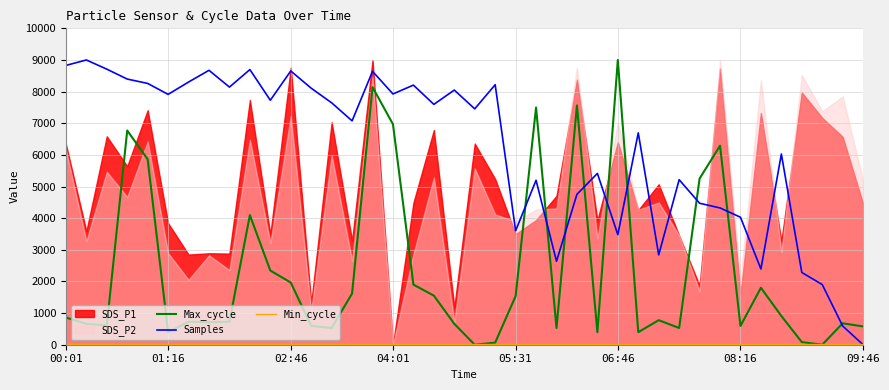

What is the sum of all Min_cycle values?

1120.0